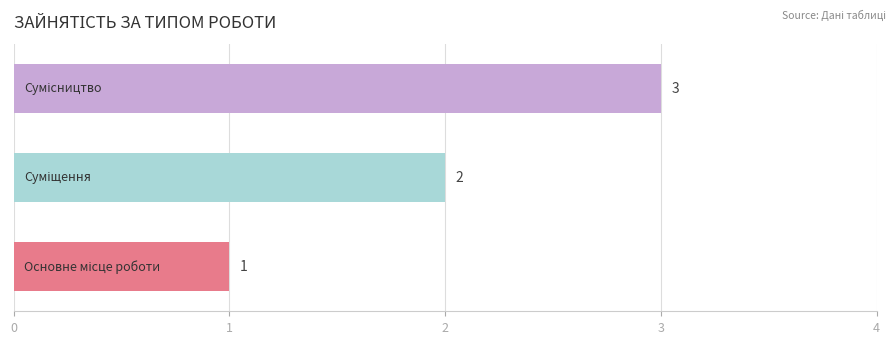

What is the maximum value shown in the chart?

3